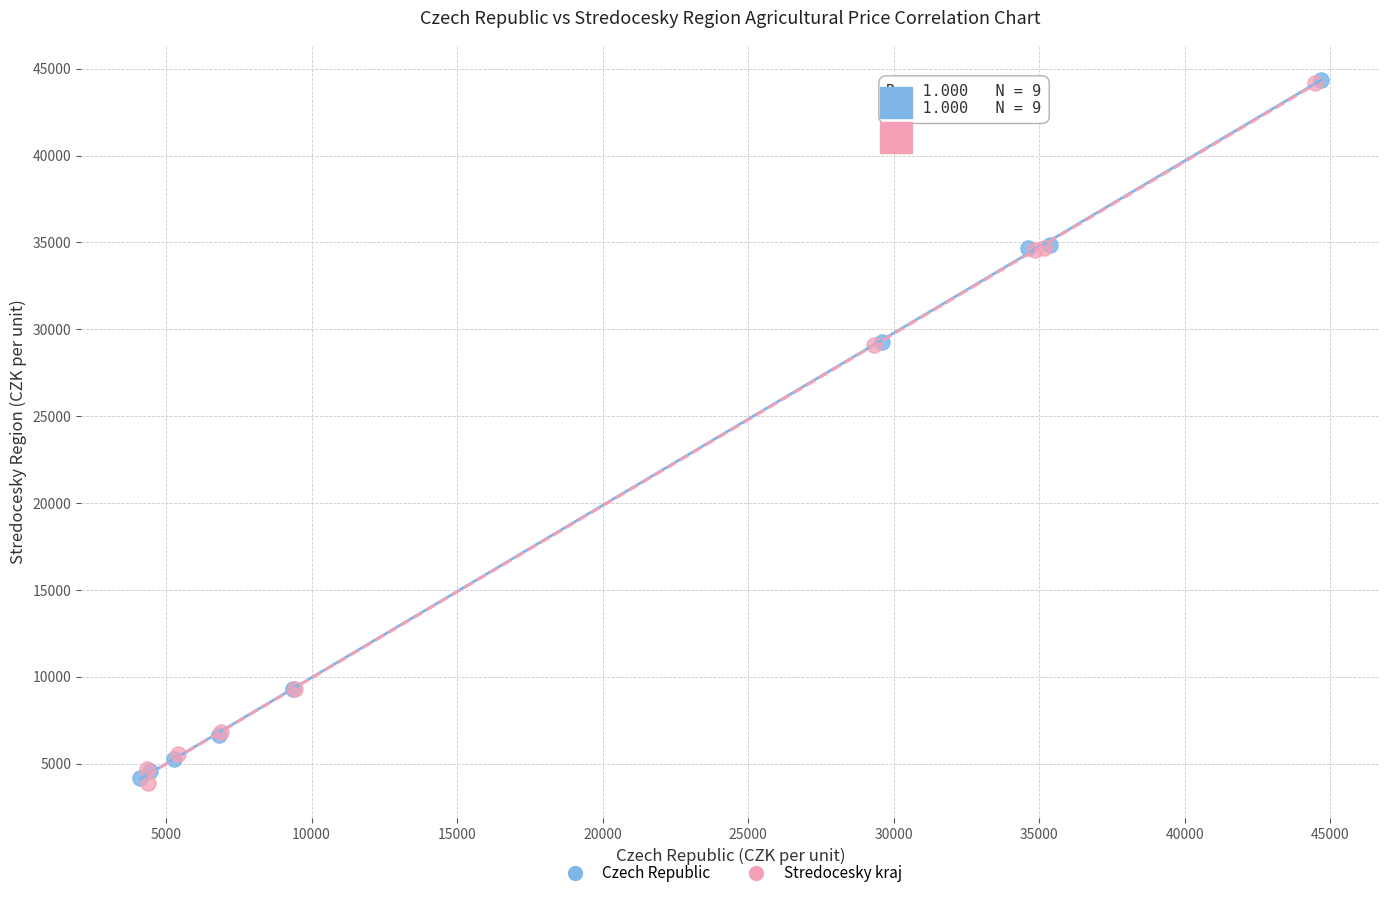

What are all the series names shown in the legend?

Czech Republic, Stredocesky kraj